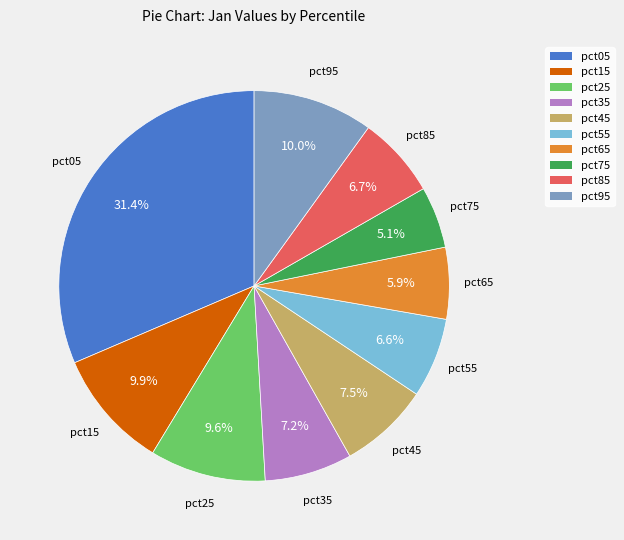

What is the largest slice in the pie chart?

pct05